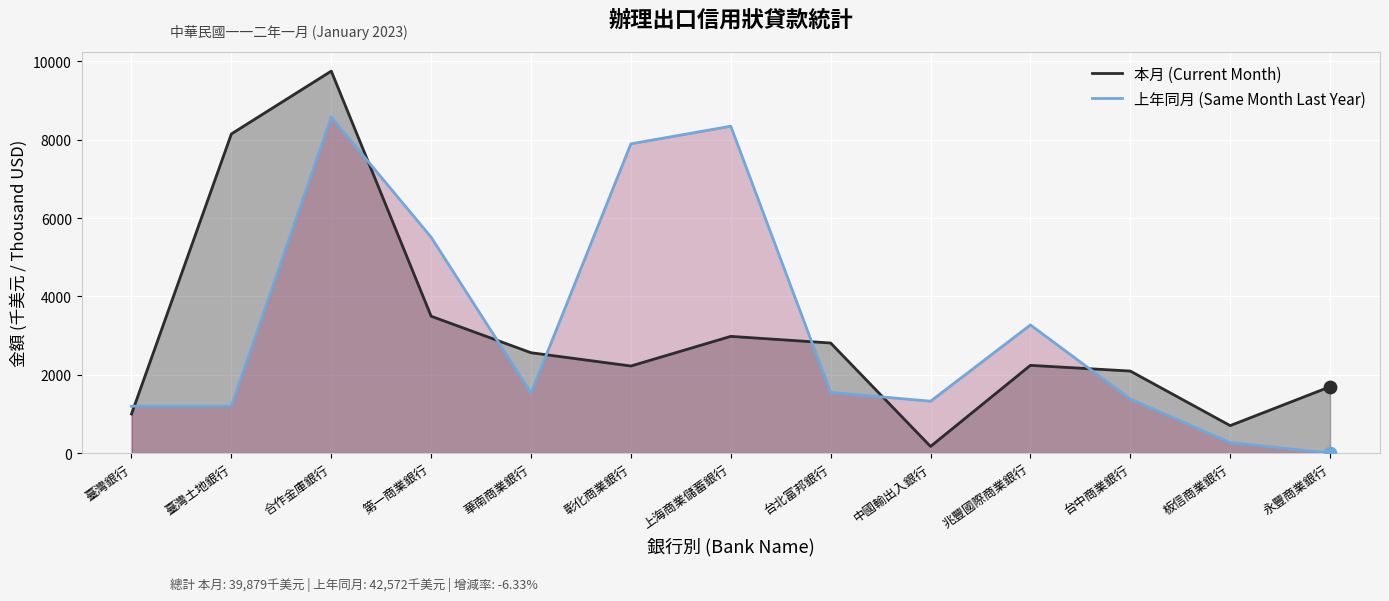

Which series has the largest total across all categories?

上年同月 (Same Month Last Year)